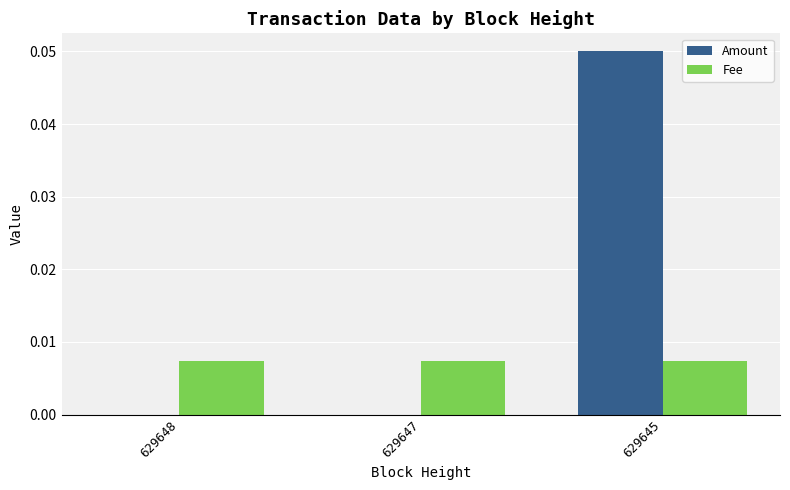

Which category has the highest value in the Amount series?

629645